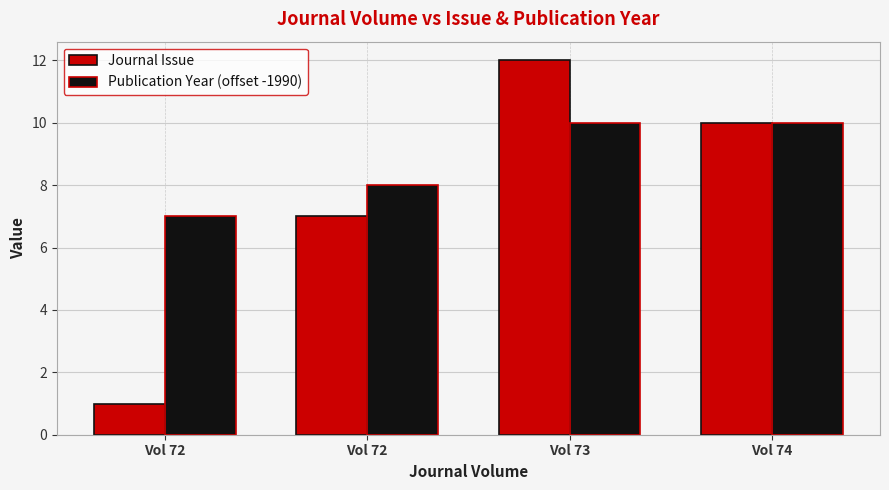

How many groups of bars are there?

4